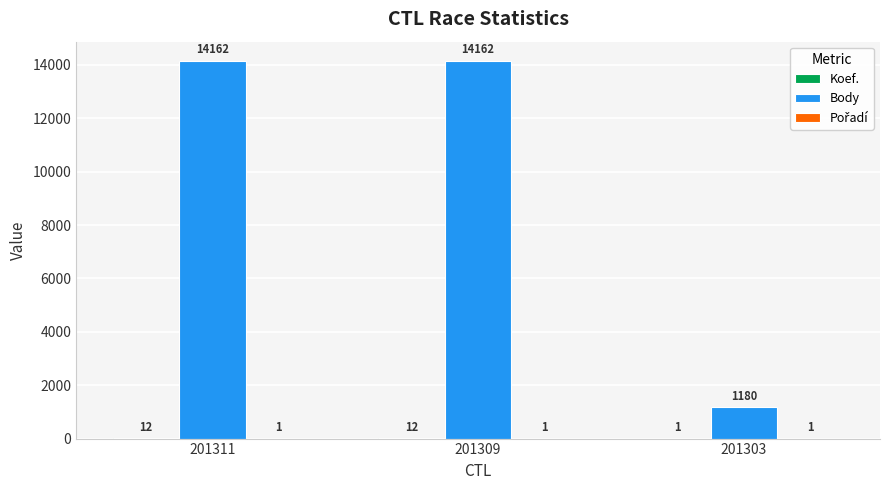

What is the maximum value shown in the chart?

14162